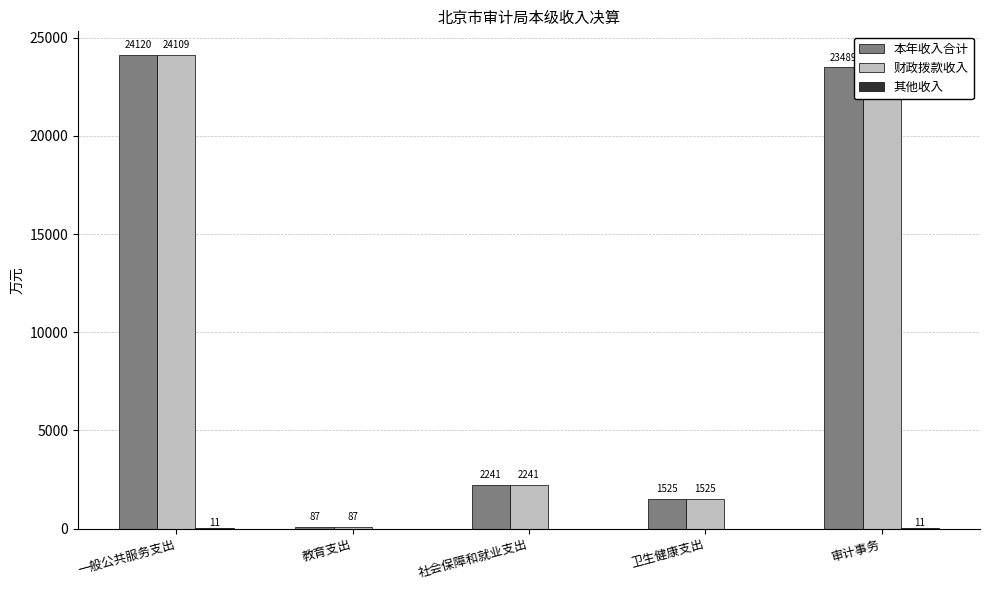

Which series has the largest total across all categories?

本年收入合计